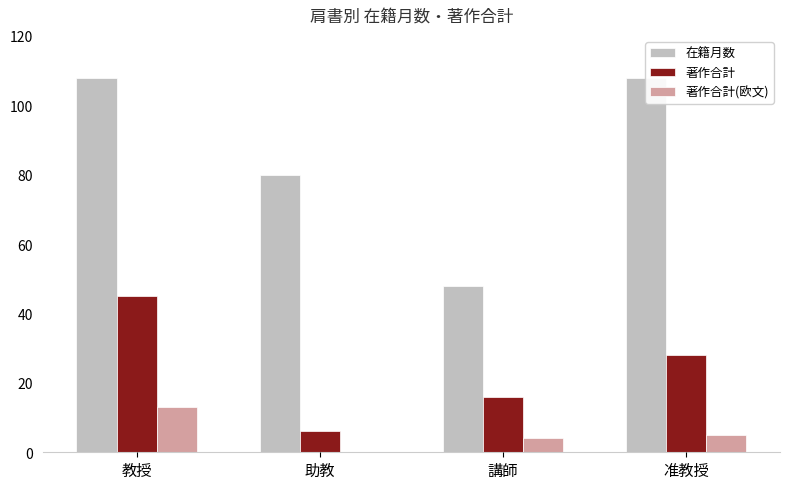

What is the difference between the maximum and minimum values in the 著作合計 series?

39